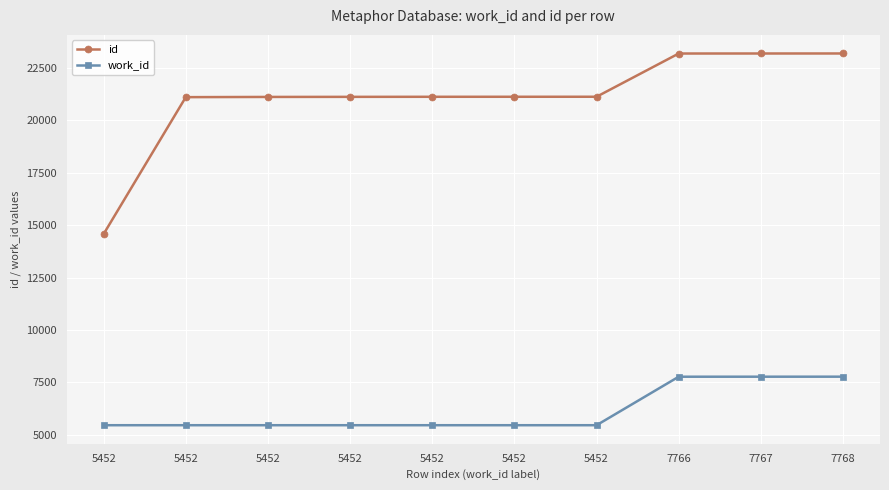

Which label corresponds to the smallest value in the chart?

5452